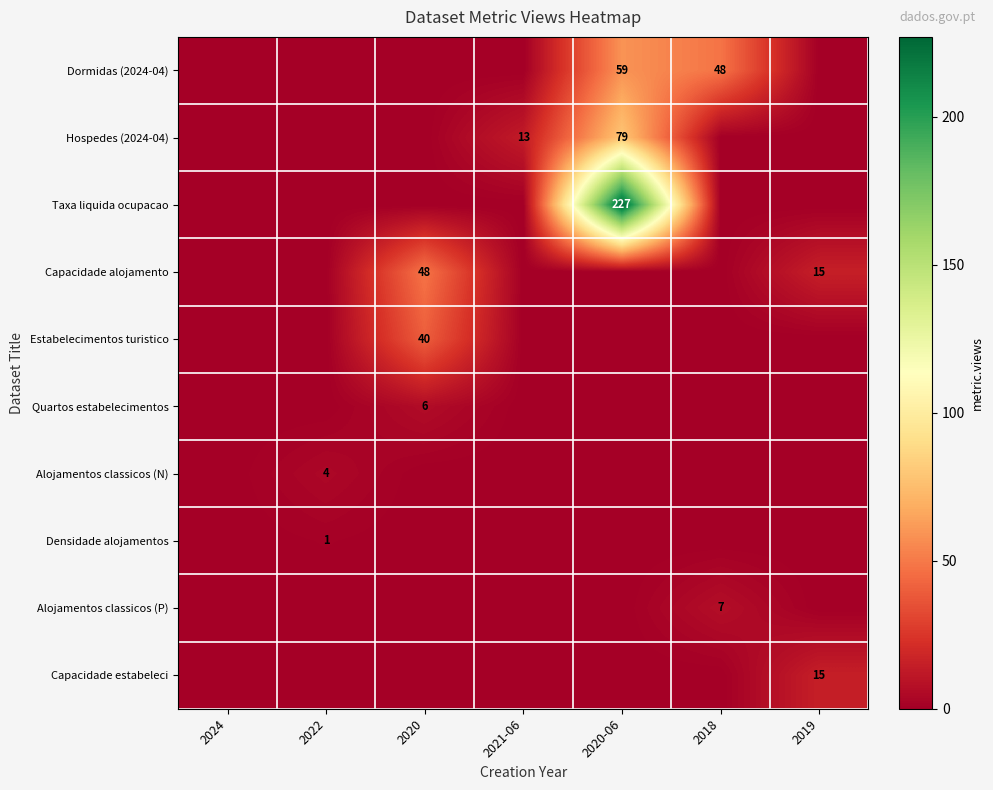

What is the total value across all series at 2018?

55